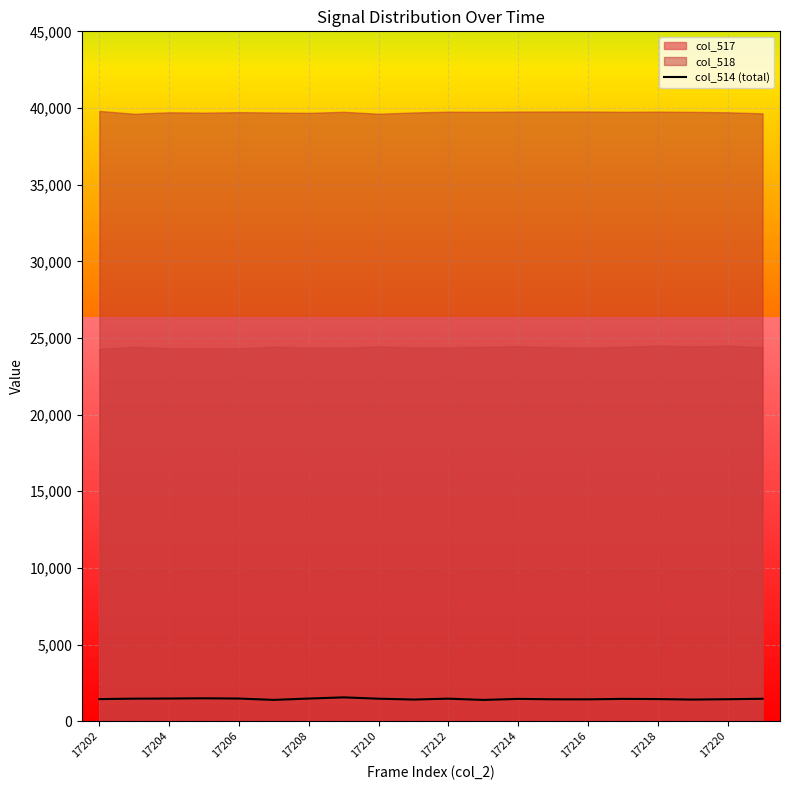

The col_514 (total) series shows 1473 at 17212. True or false?

True